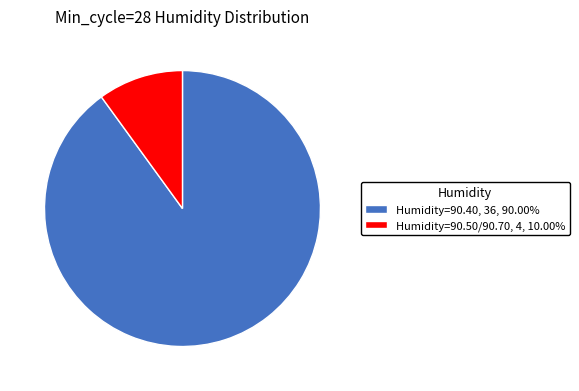

Combined, do Humidity 90.50/70 and Humidity 90.40 account for over 50%?

Yes